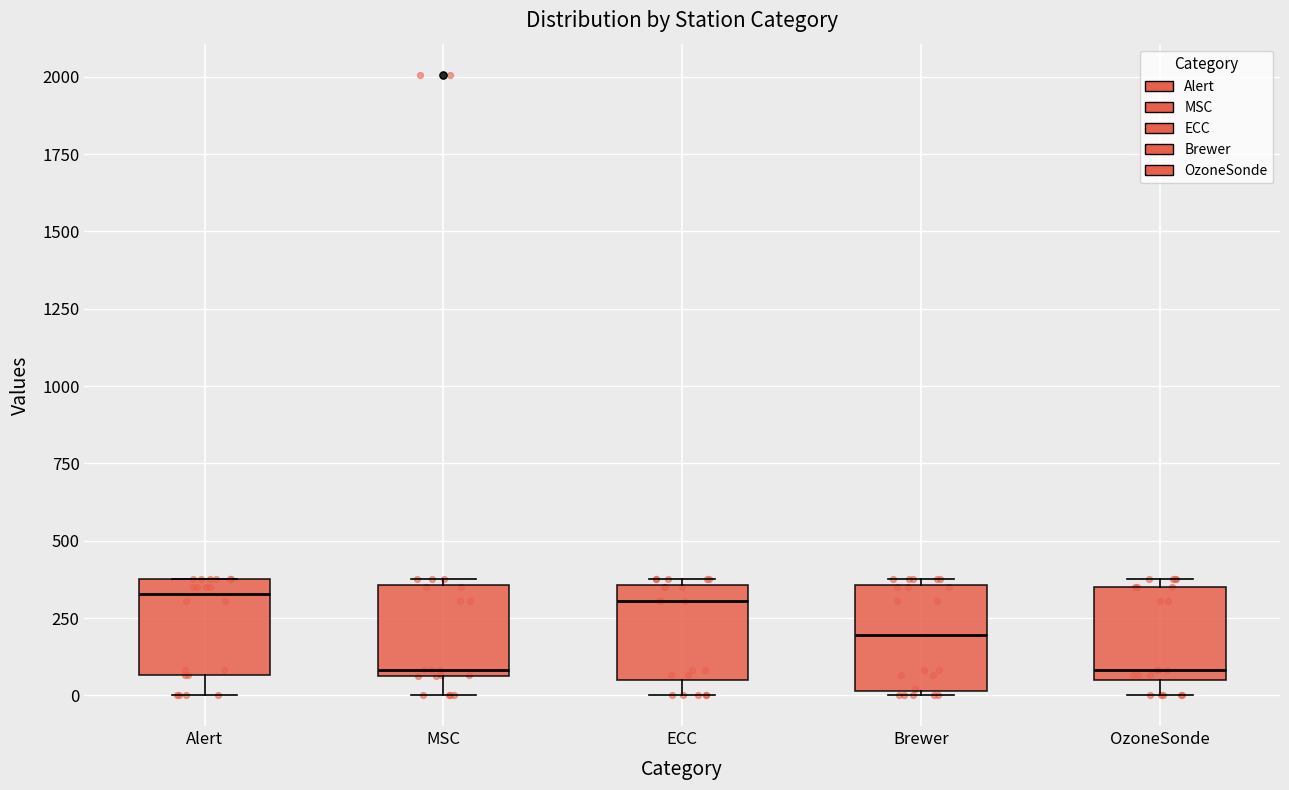

Reading left to right, transcribe this box plot: for each box, give where its median line is, the range the box spans, and where its two whiskers end, as read against the y-axis. The values are not printed on the chart, so give them approximately, as read against the axis.

Alert: median 350, box 50 to 400, whiskers 0 to 400
MSC: median 100, box 50 to 350, whiskers 0 to 400
ECC: median 300, box 50 to 350, whiskers 0 to 400
Brewer: median 200, box 0 to 350, whiskers 0 to 400
OzoneSonde: median 100, box 50 to 350, whiskers 0 to 400